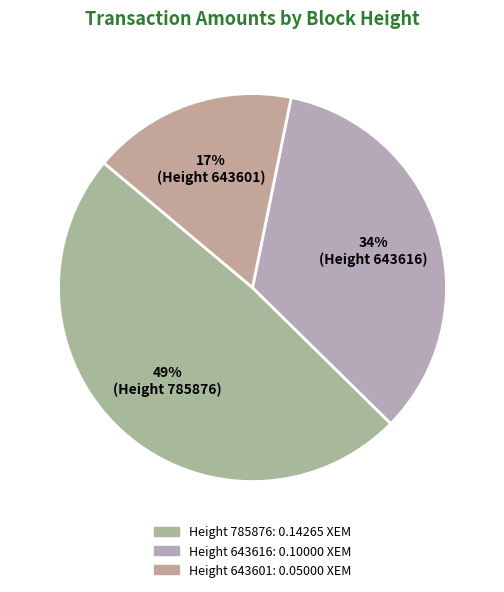

To the nearest percent, what is the average slice percentage?

33%